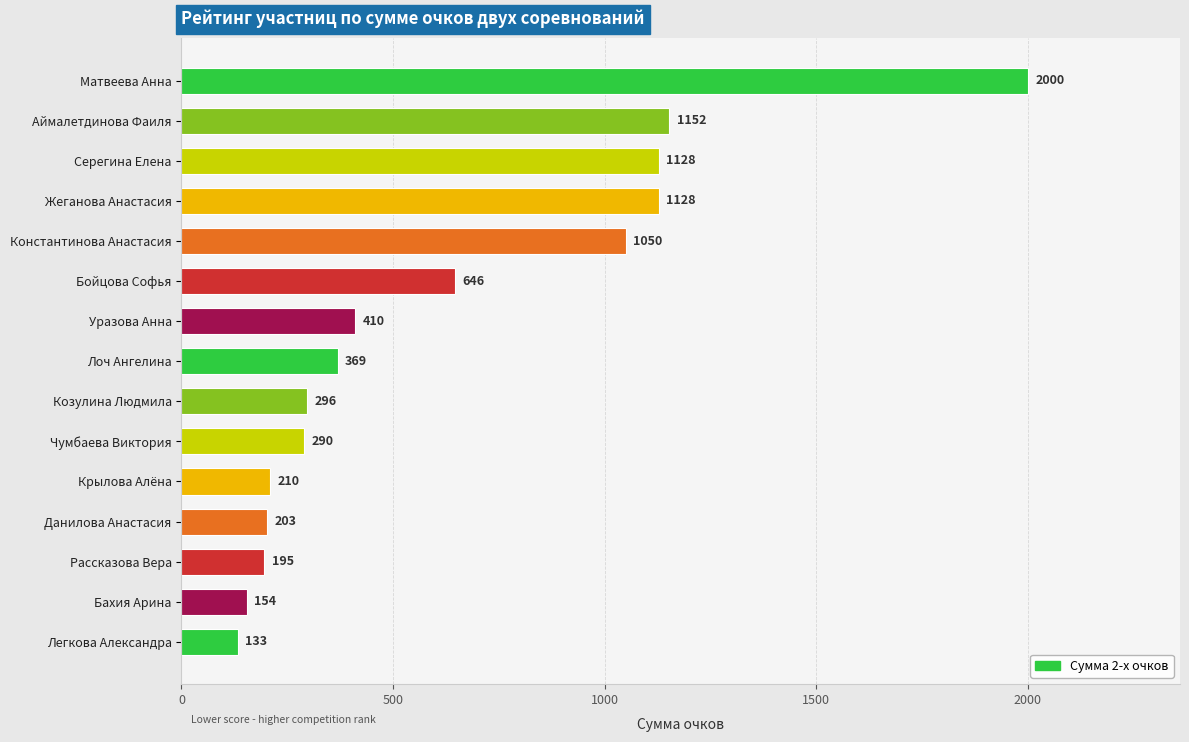

Read the value at Жеганова Анастасия.

1128